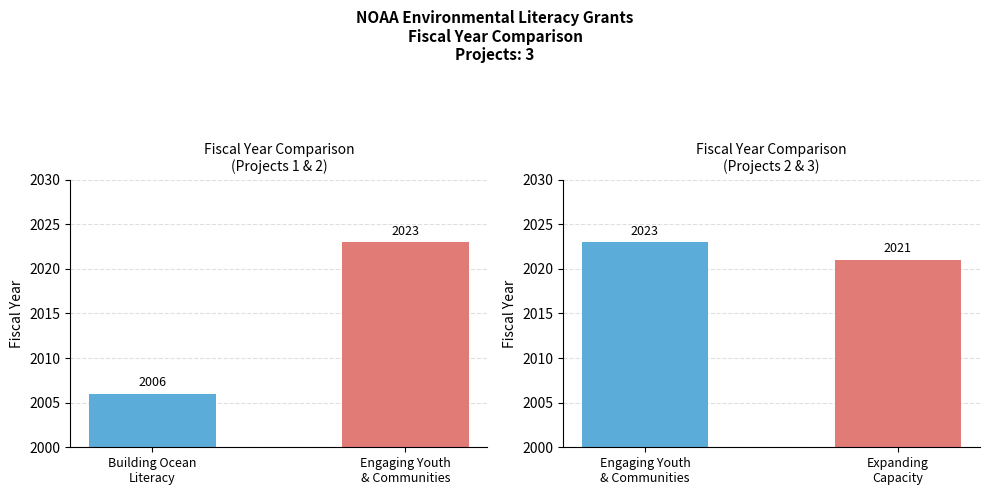

Approximately how many times larger is the value at Building Ocean Literacy compared to Expanding Capacity of the National Network?

1.0